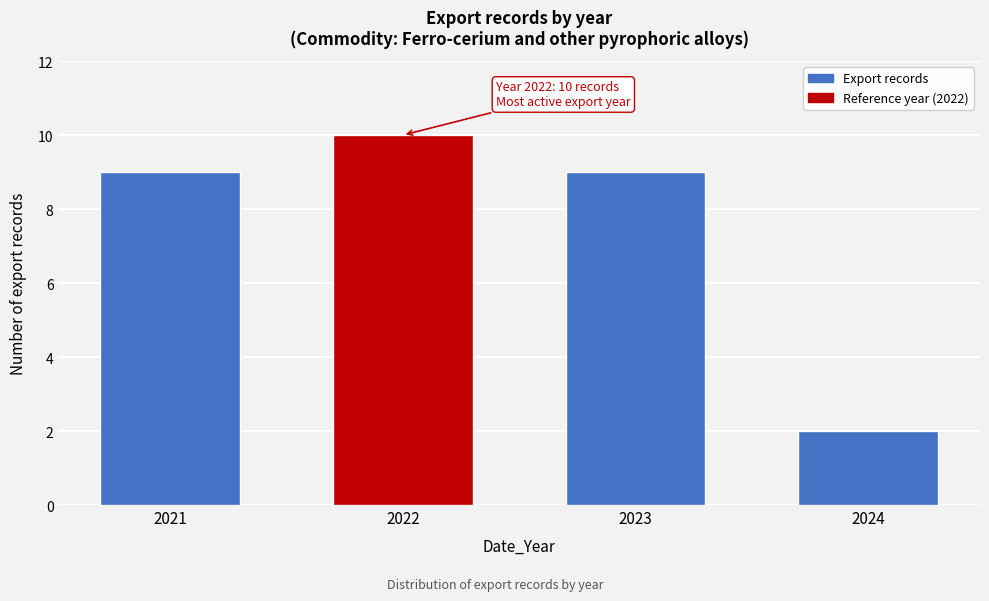

Reading left to right, extract all data points from this chart.

2021=9	2022=10	2023=9	2024=2